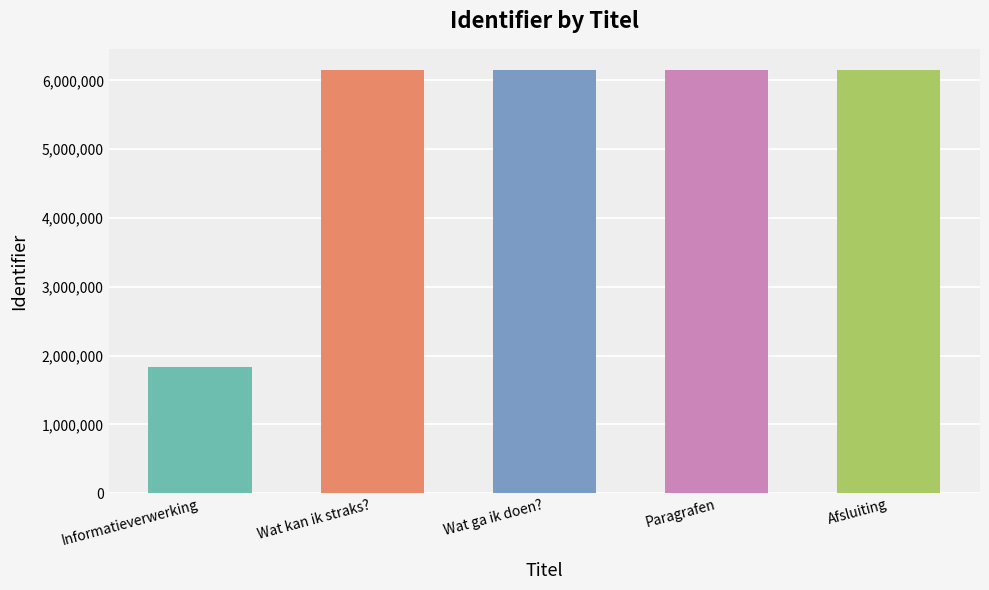

What is the label of the 3rd bar from the left?

Wat ga ik doen?